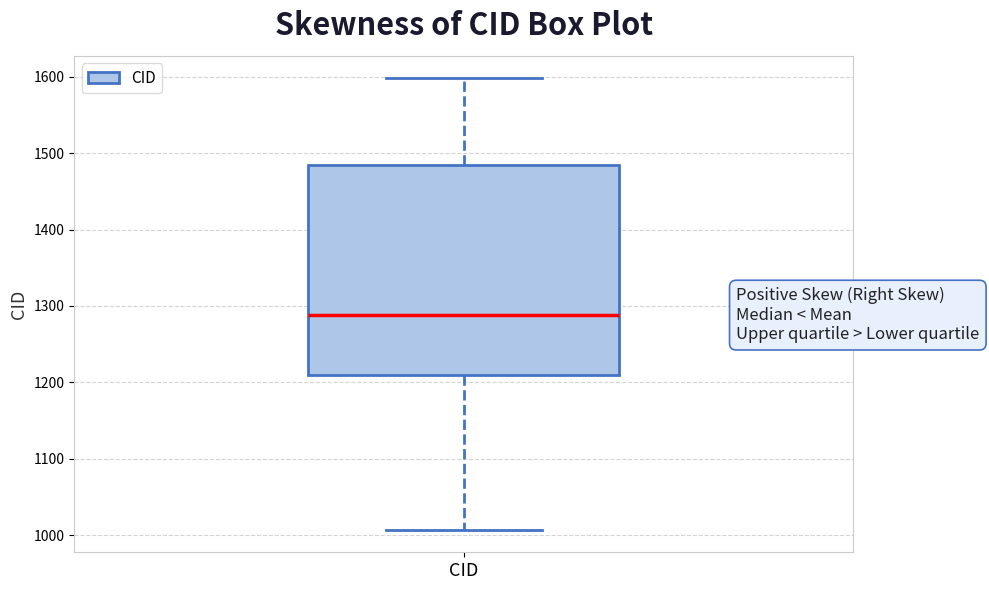

Read this box plot against the y-axis: the position of the median line, the range covered by the box, and the ends of both whiskers. The values are not printed on the chart, so give them approximately, as read against the axis.

median 1290, box 1210 to 1480, whiskers 1010 to 1600